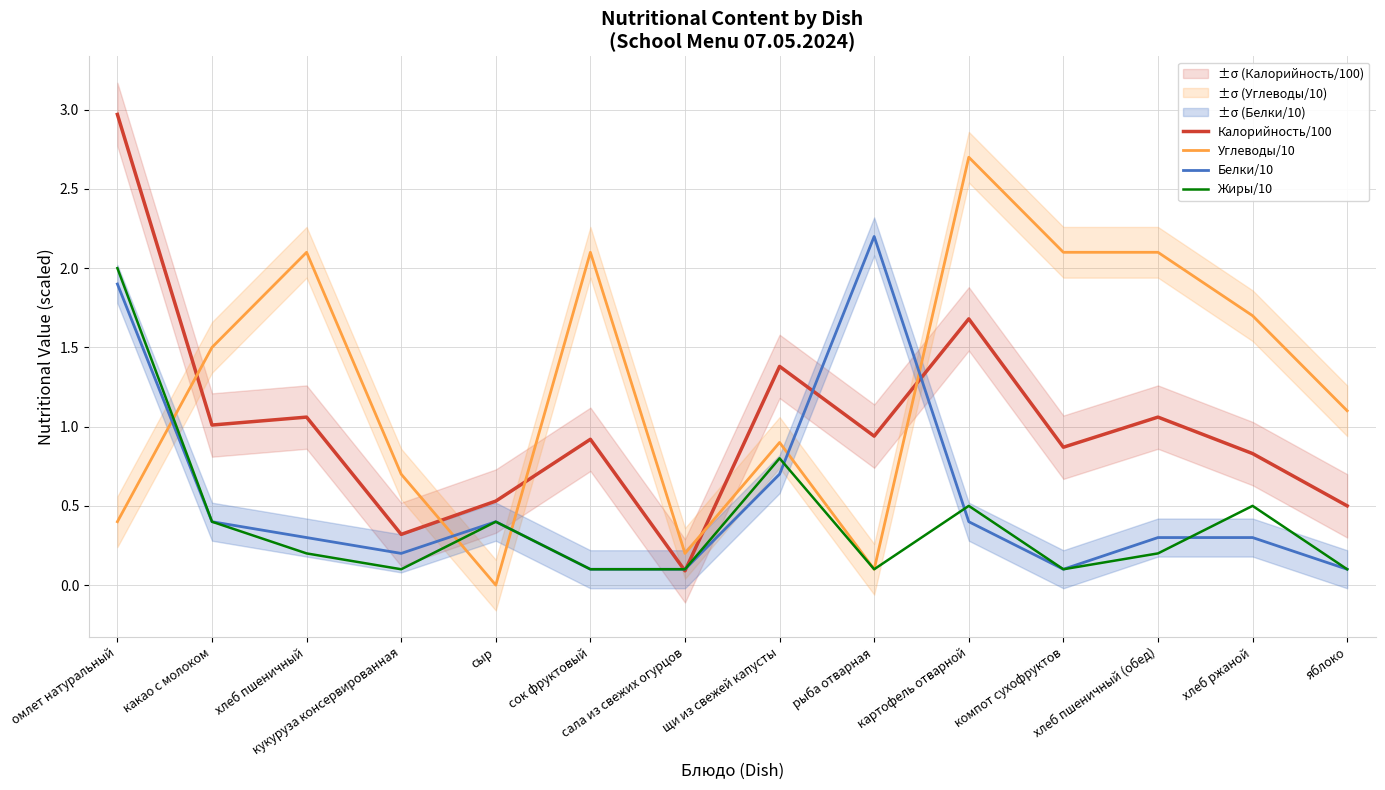

Where is Белки/10 nearest to the value 1?

щи из свежей капусты